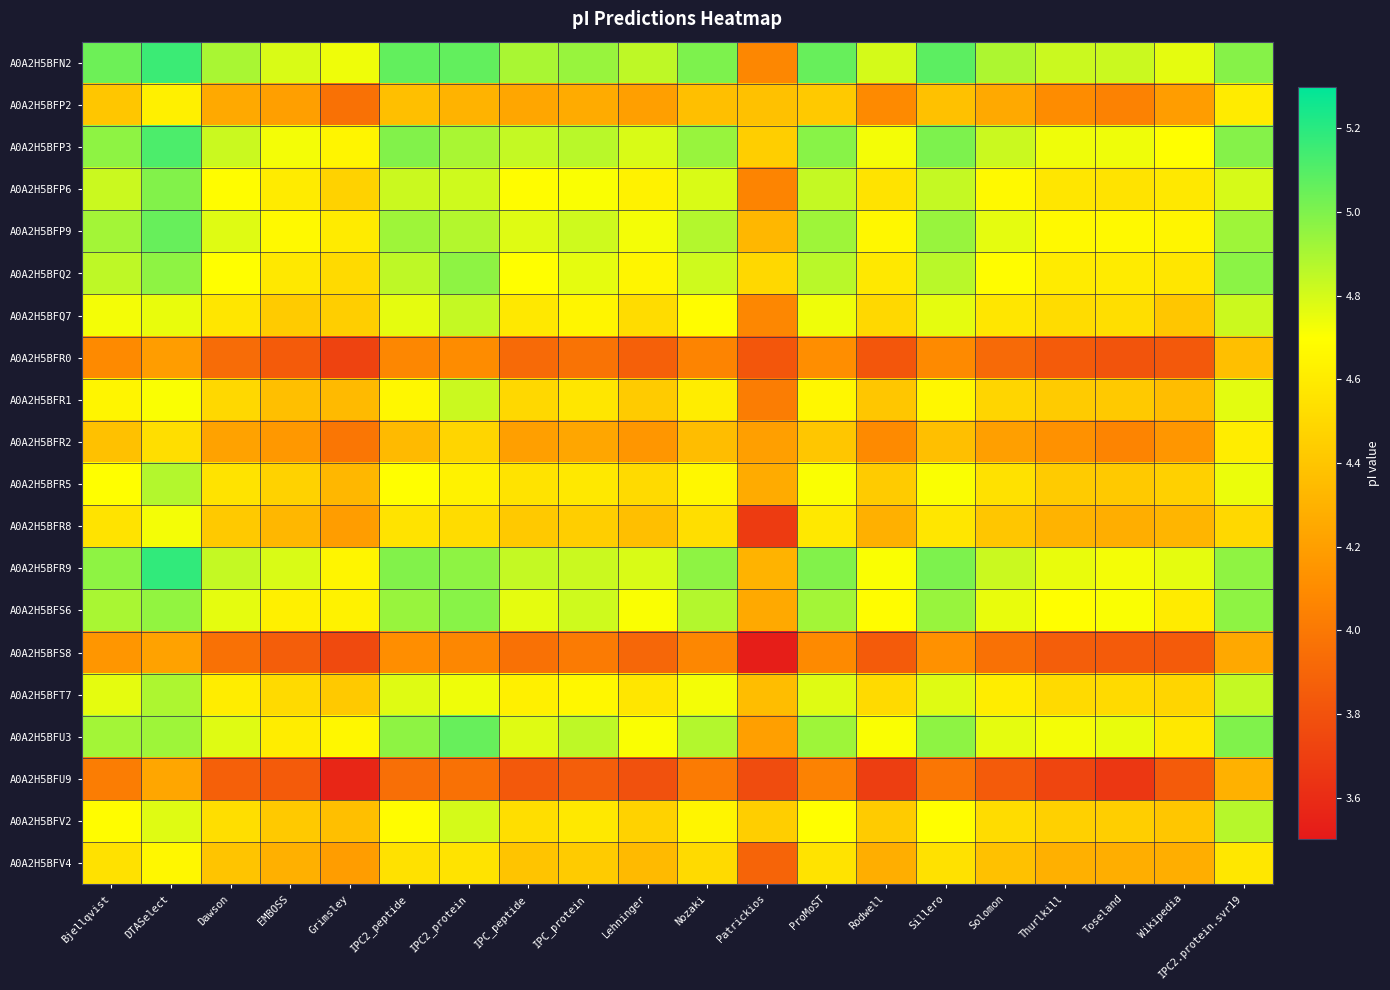

How many data points does each series have?

20